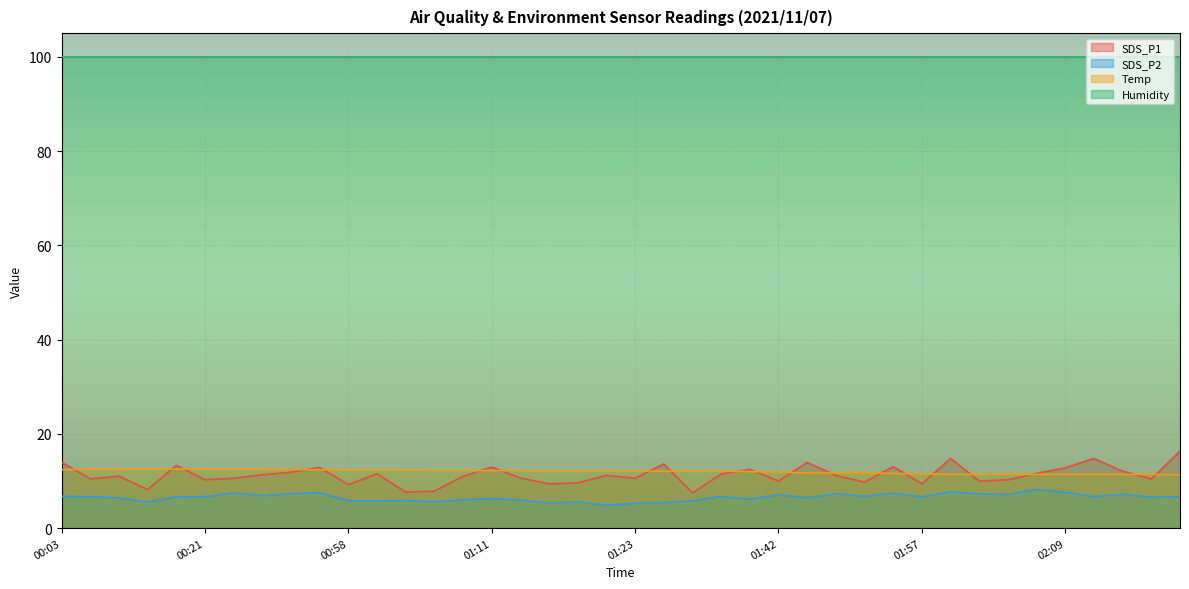

What is the label of the 8th point from the right?

02:02